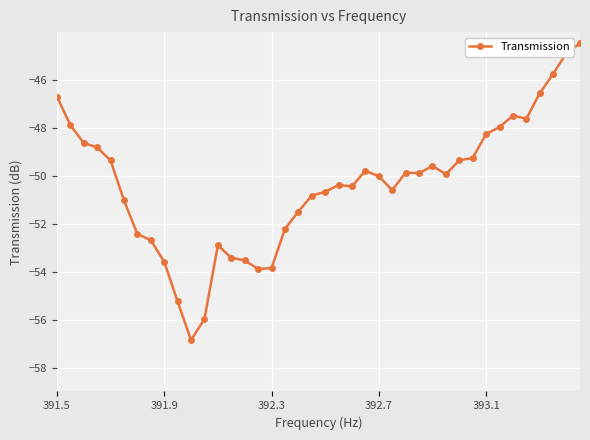

What is the sum of all values?

-2014.0